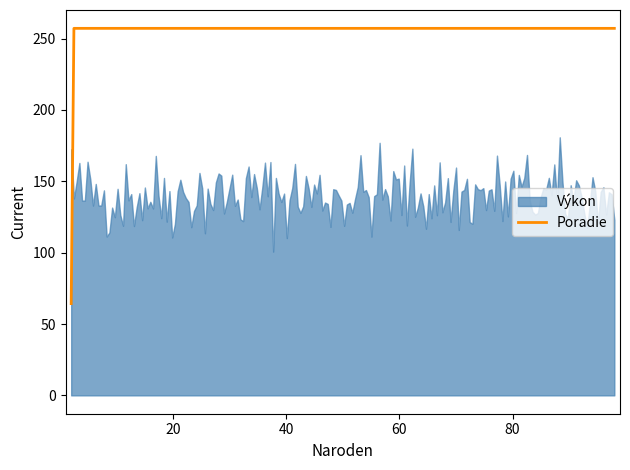

What is the highest value of the Poradie series?

257.1